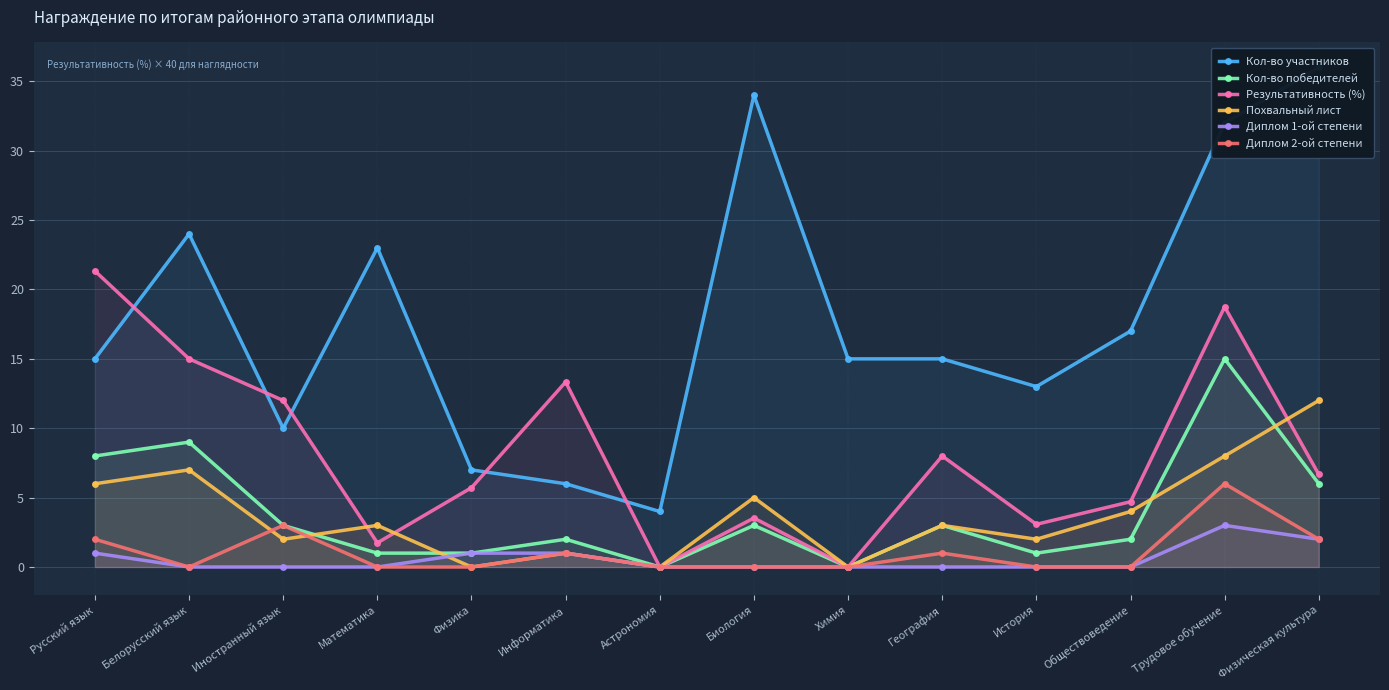

Does the chart display data point markers on the line(s)?

Yes